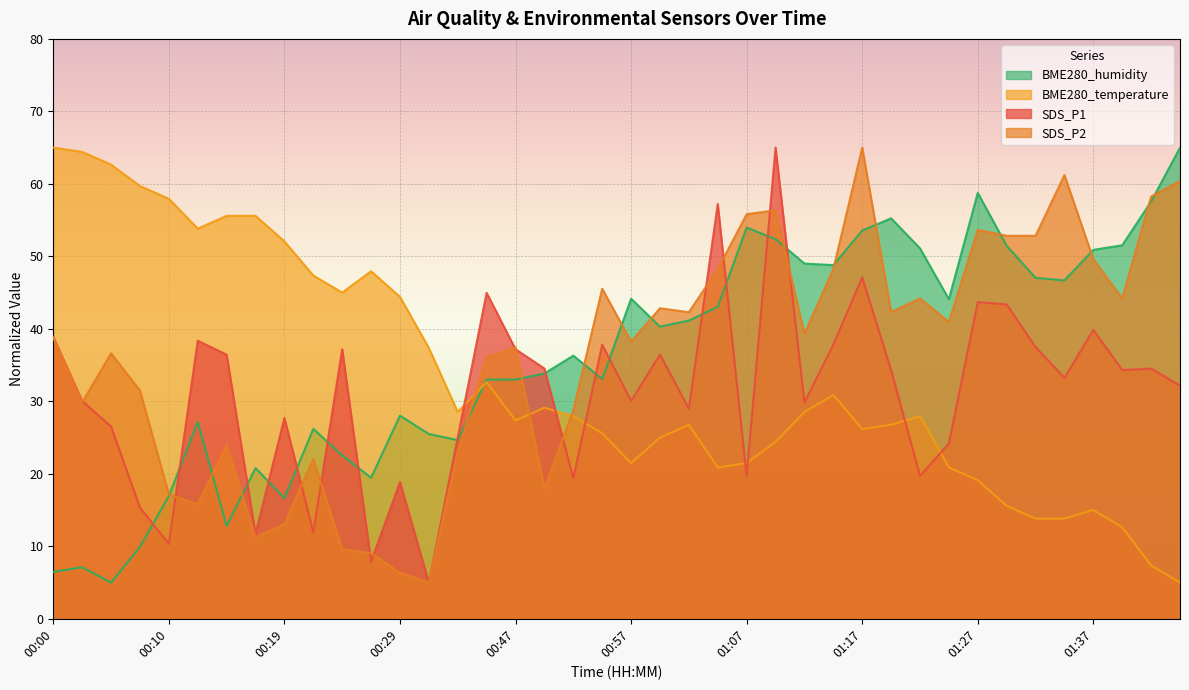

True or false: BME280_humidity has a value of 86.6 at 01:37.

False